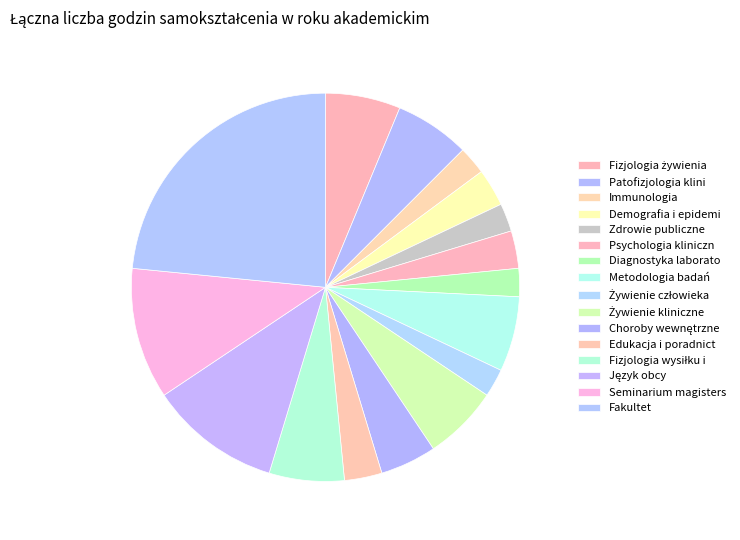

How many segments does this pie chart have?

16